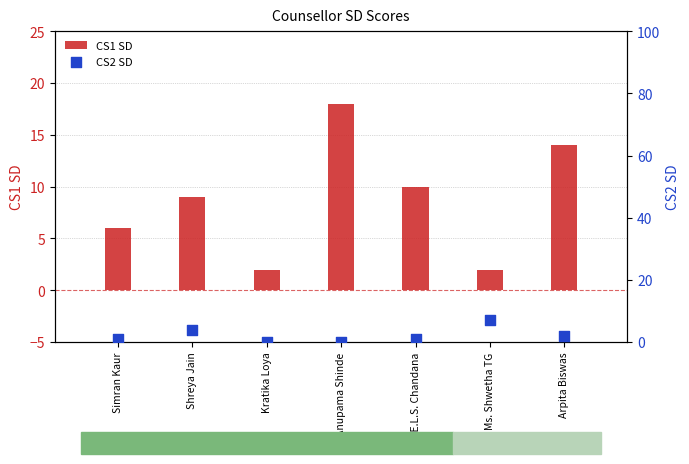

Is the value of CS2 SD at Anupama Shinde greater than the value of CS1 SD at Simran Kaur?

No